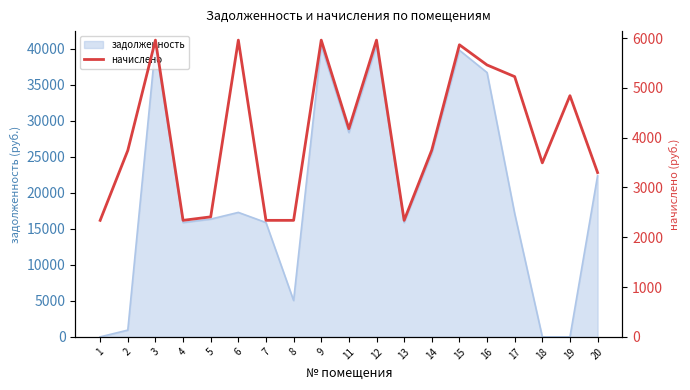

List the labels in order of value, smallest first.

1, 4, 7, 8, 13, 5, 20, 18, 2, 14, 11, 19, 17, 16, 15, 3, 6, 9, 12